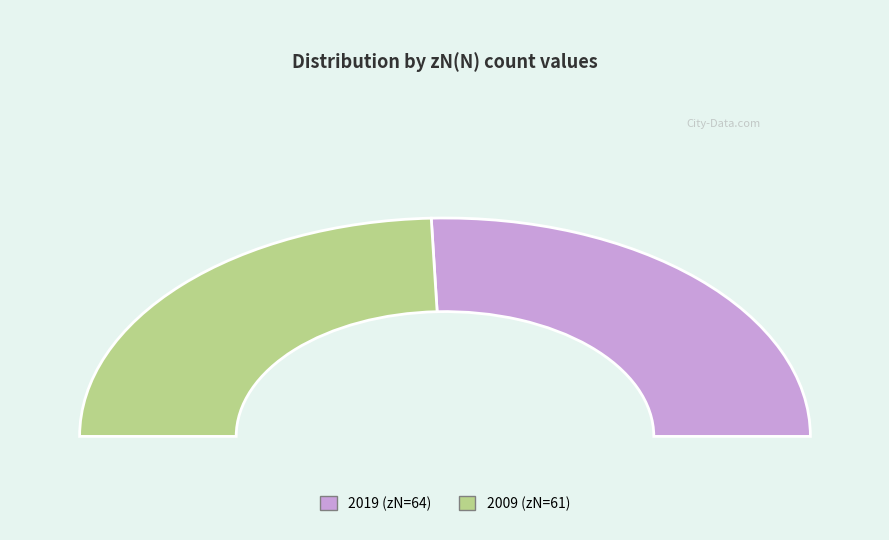

Is there a majority slice in this chart?

Yes